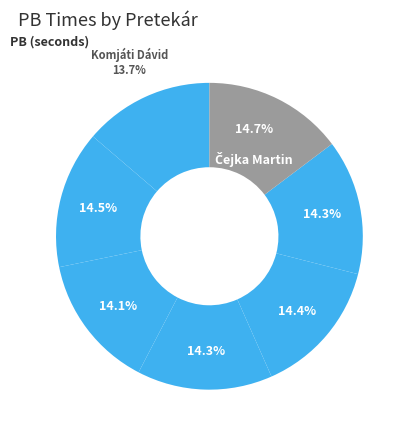

How many slices are in this pie chart?

7